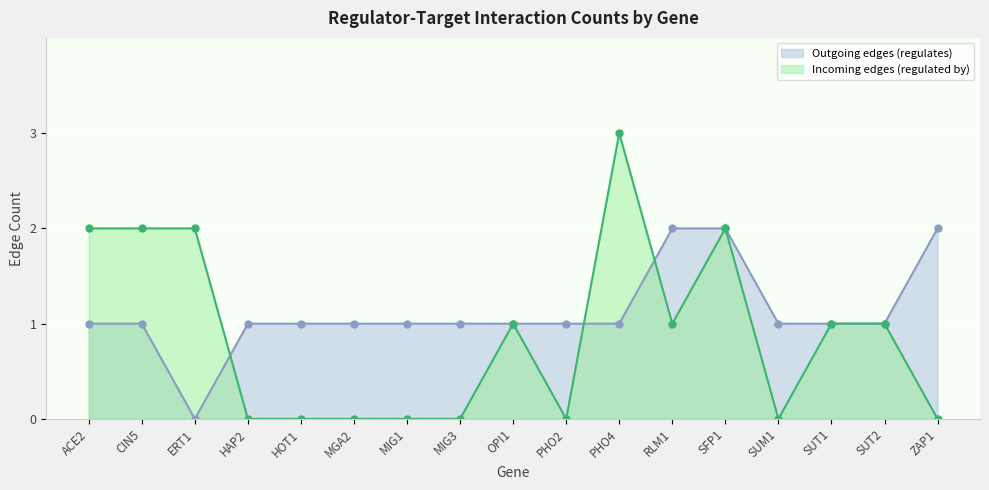

True or false: Incoming edges (regulated by) has more than 1 points higher than both neighbors.

True